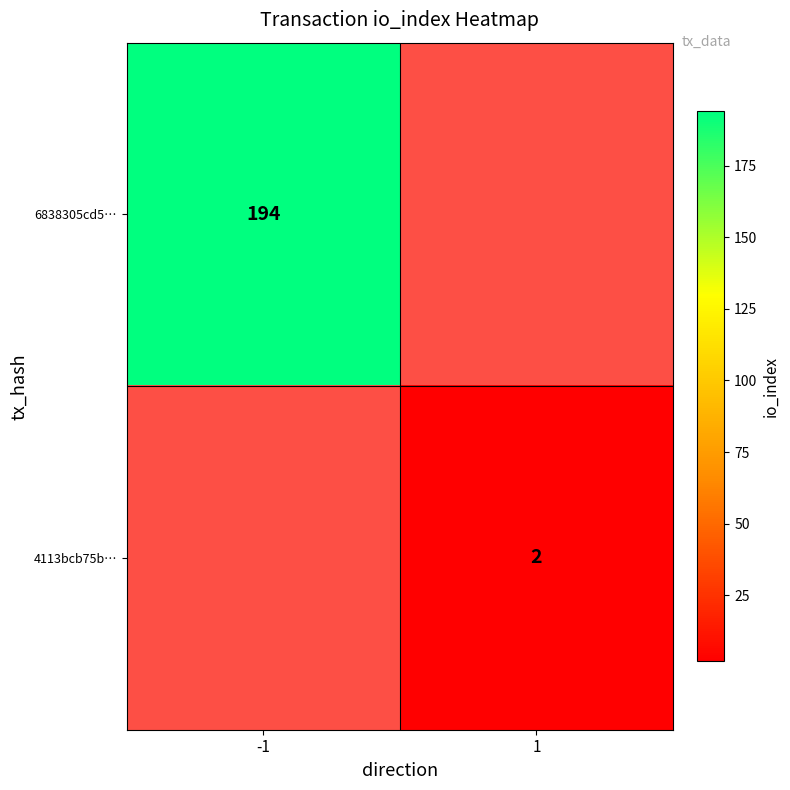

Rank the series at -1 from lowest to highest value.

6838305cd5…, 4113bcb75b…